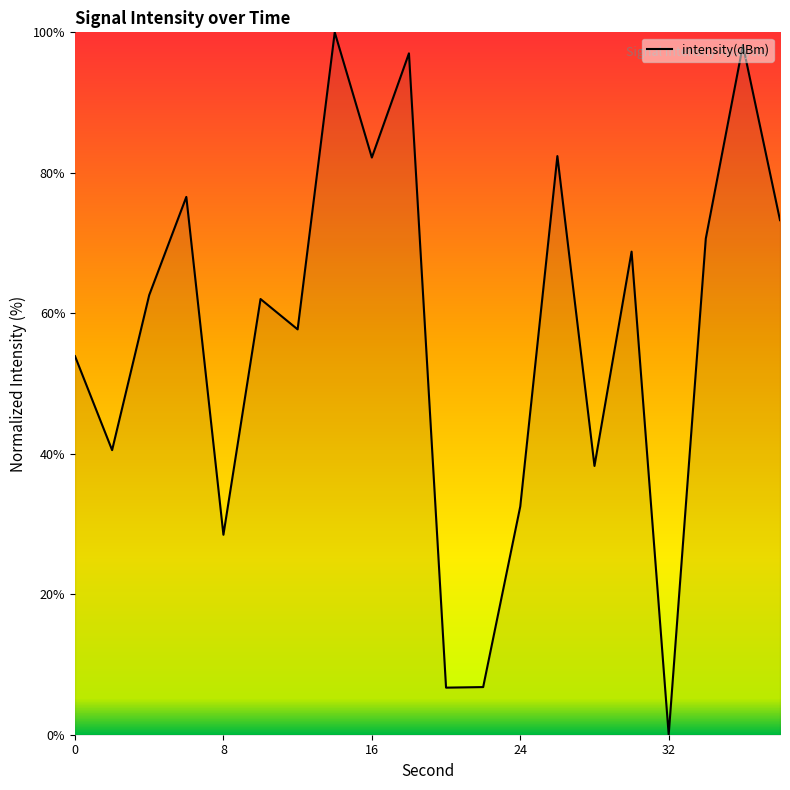

What is the greatest value displayed?

100.0